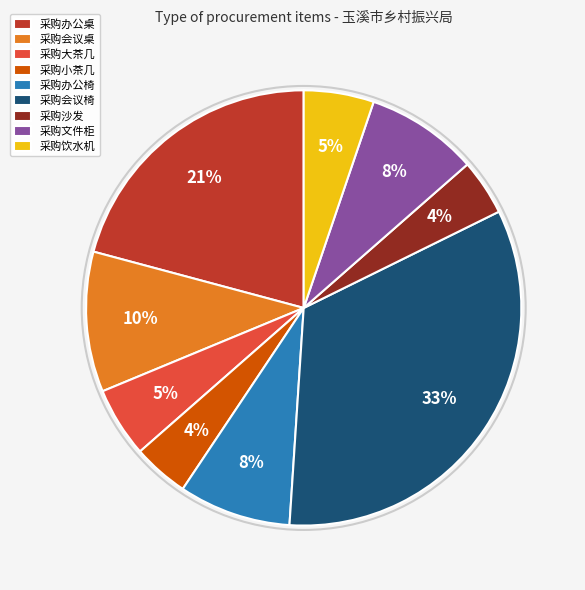

How many segments does this pie chart have?

9